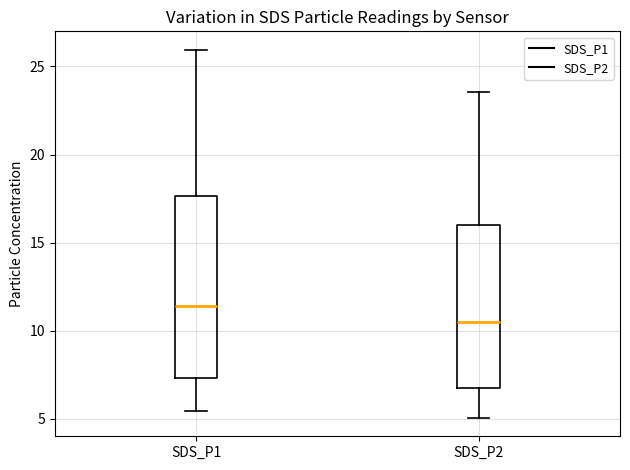

Which box's median line is the lowest?

SDS_P2